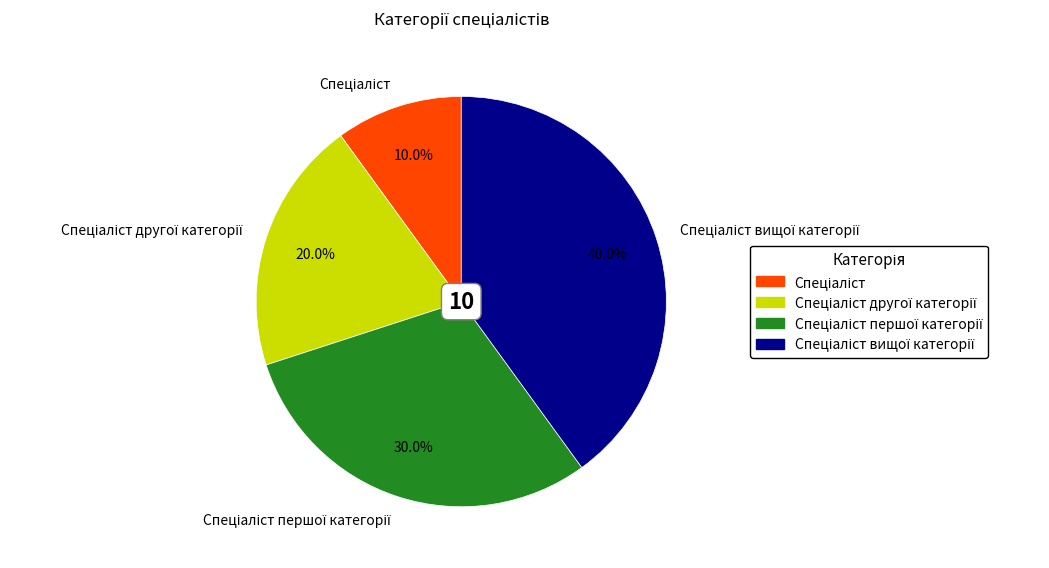

Is there a majority slice in this chart?

No